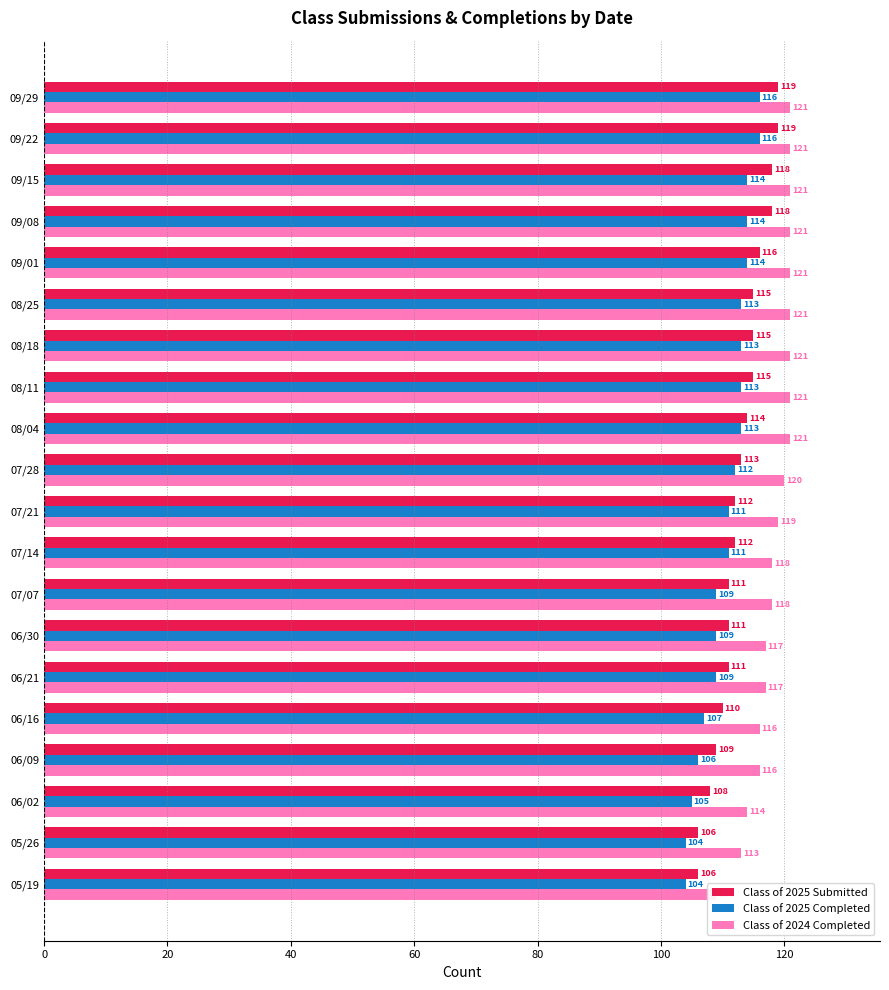

Reading right to left, transcribe all the data shown in this chart.

Class of 2025 Submitted: 106	106	108	109	110	111	111	111	112	112	113	114	115	115	115	116	118	118	119	119
Class of 2025 Completed: 104	104	105	106	107	109	109	109	111	111	112	113	113	113	113	114	114	114	116	116
Class of 2024 Completed: 109	113	114	116	116	117	117	118	118	119	120	121	121	121	121	121	121	121	121	121